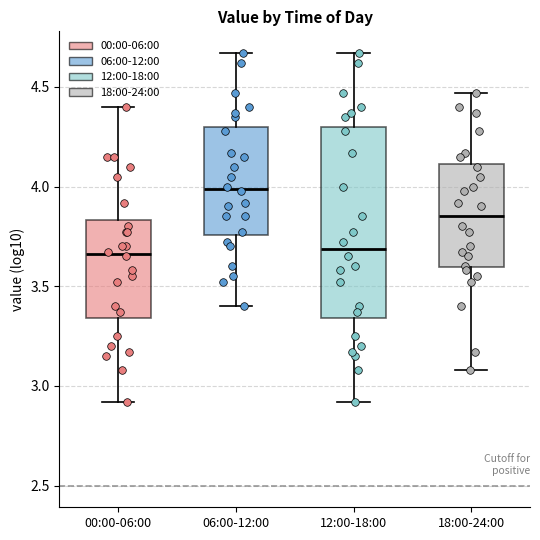

Where does the upper whisker of the box for 12:00-18:00 end on the y-axis? The values are not printed on the chart, so give them approximately, as read against the axis.

4.65